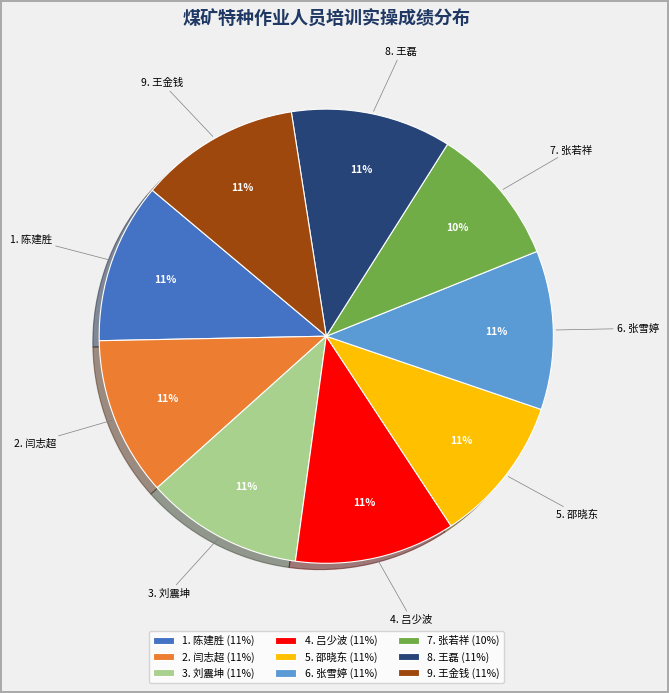

The 4. 吕少波 slice represents 11% of the pie. True or false?

True